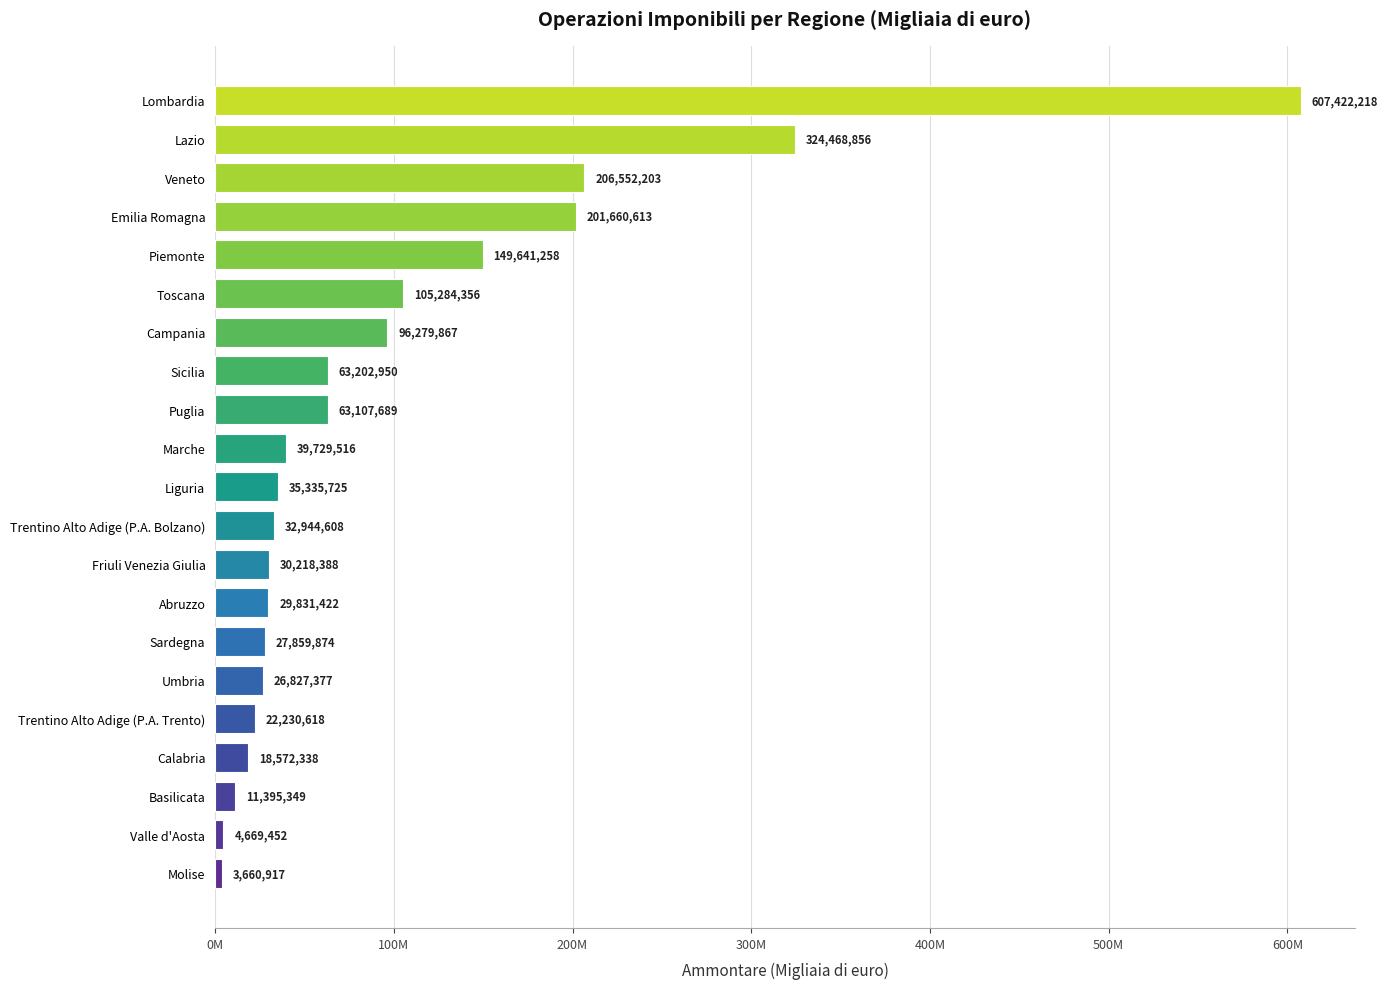

Does the chart contain any negative values?

No